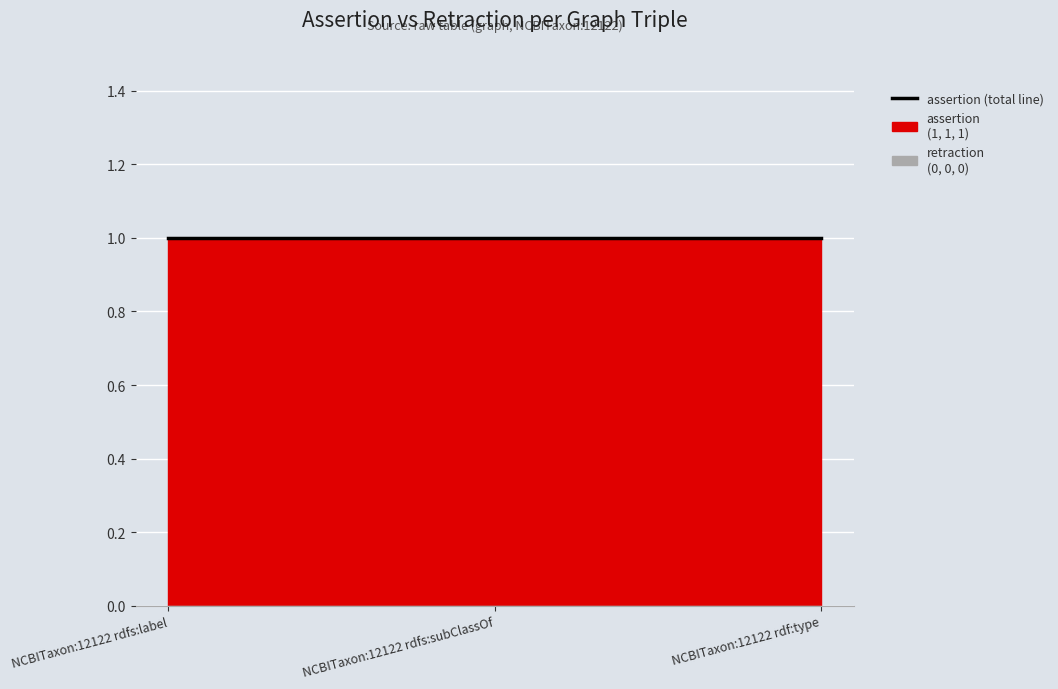

List the labels in order of assertion value, largest first.

NCBITaxon:12122 rdfs:label, NCBITaxon:12122 rdfs:subClassOf, NCBITaxon:12122 rdf:type